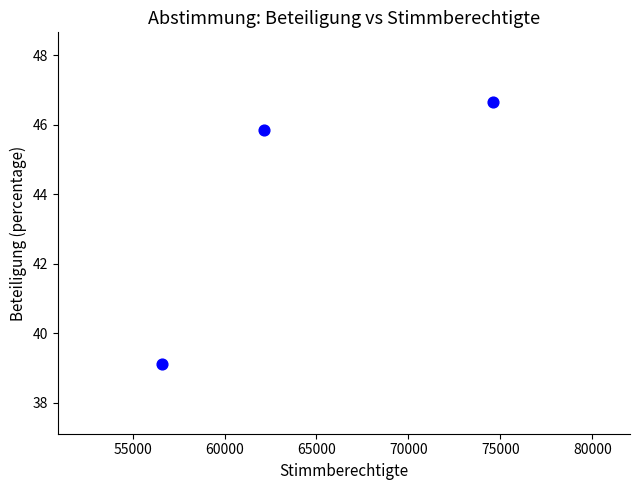

What is the range of X values (max minus min)?

17994.0